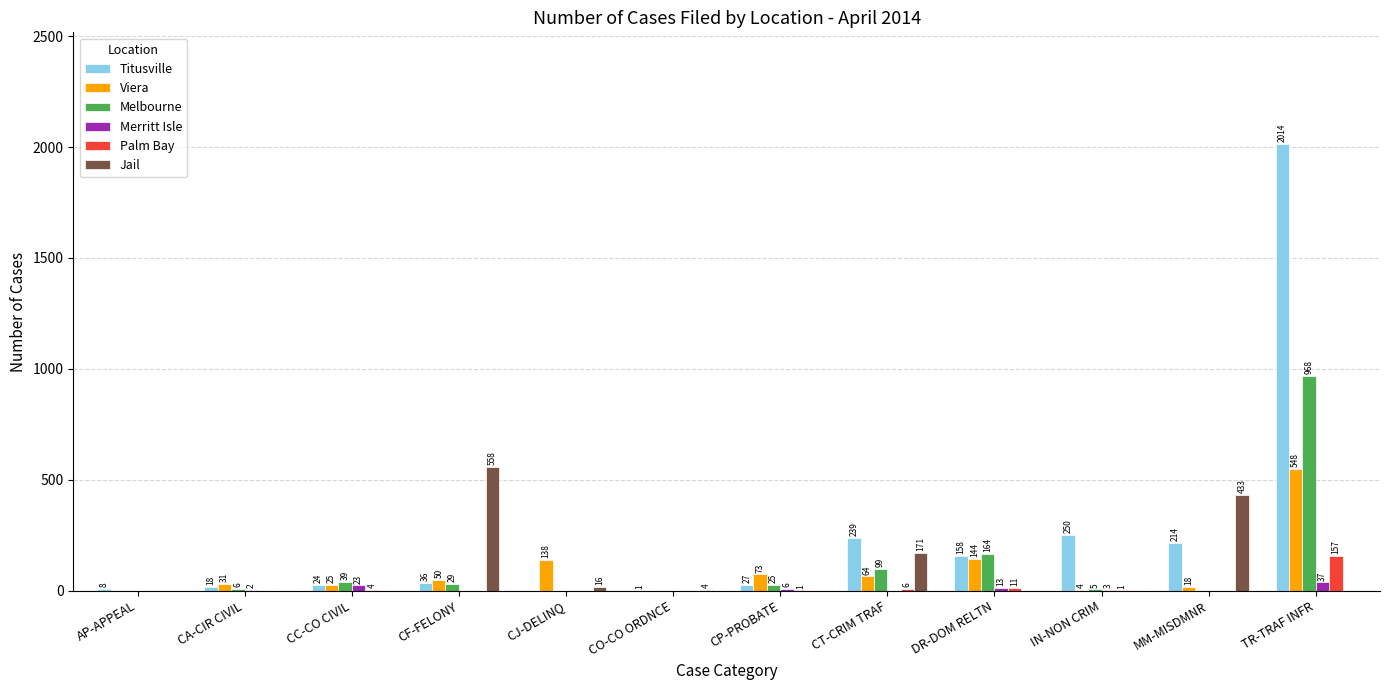

What is the sum of the Merritt Isle values at DR-DOM RELTN and CO-CO ORDNCE?

13